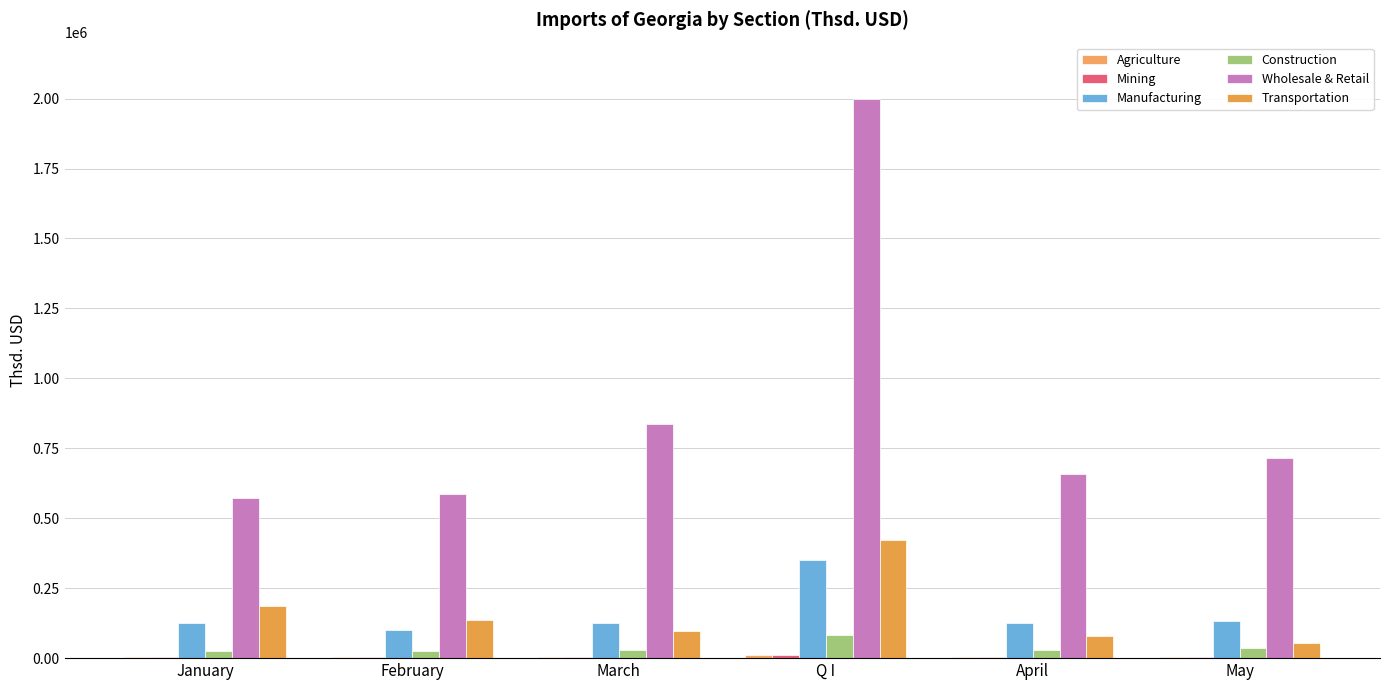

Which series has the largest range (max minus min)?

Wholesale & Retail